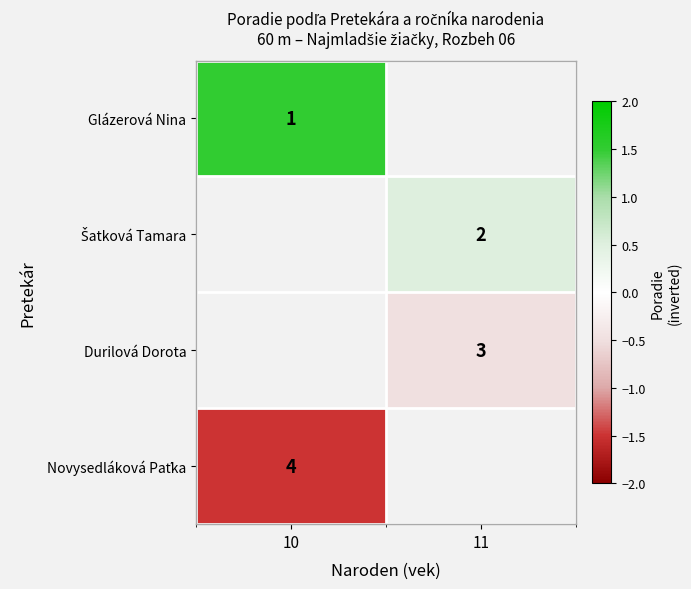

The Glázerová Nina series shows 1.0 at 10. True or false?

True